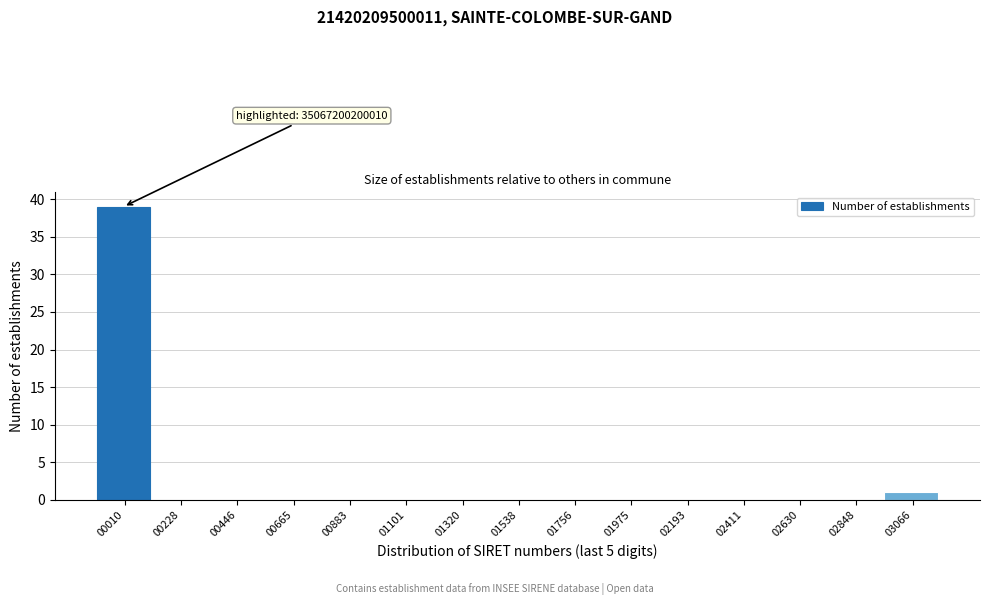

Reading left to right, extract all data points from this chart.

00010=39	00228=0	00446=0	00665=0	00883=0	01101=0	01320=0	01538=0	01756=0	01975=0	02193=0	02411=0	02630=0	02848=0	03066=1